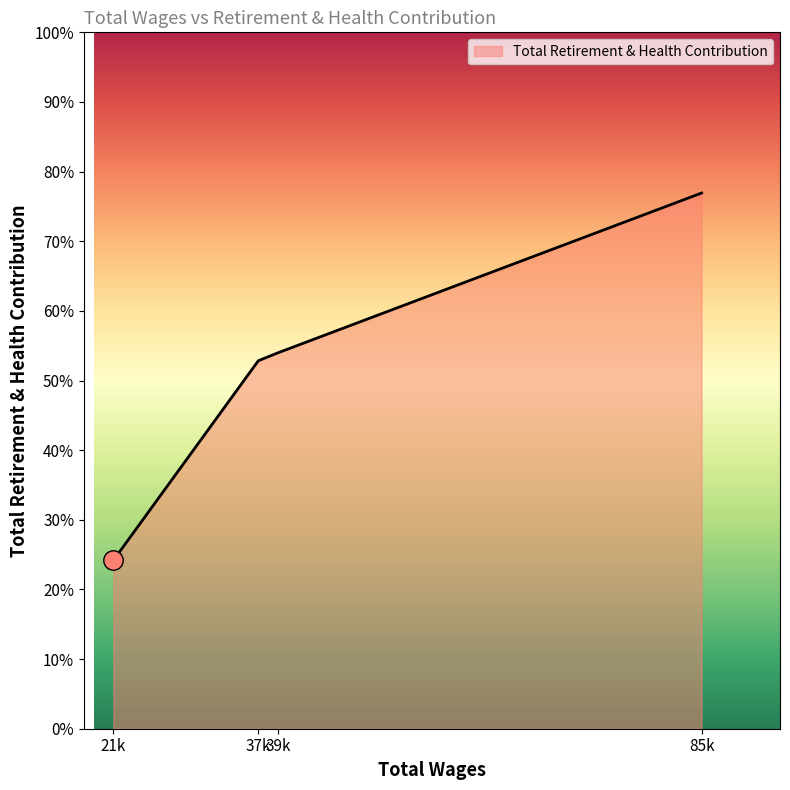

Is this an area chart (filled region under the line)?

Yes